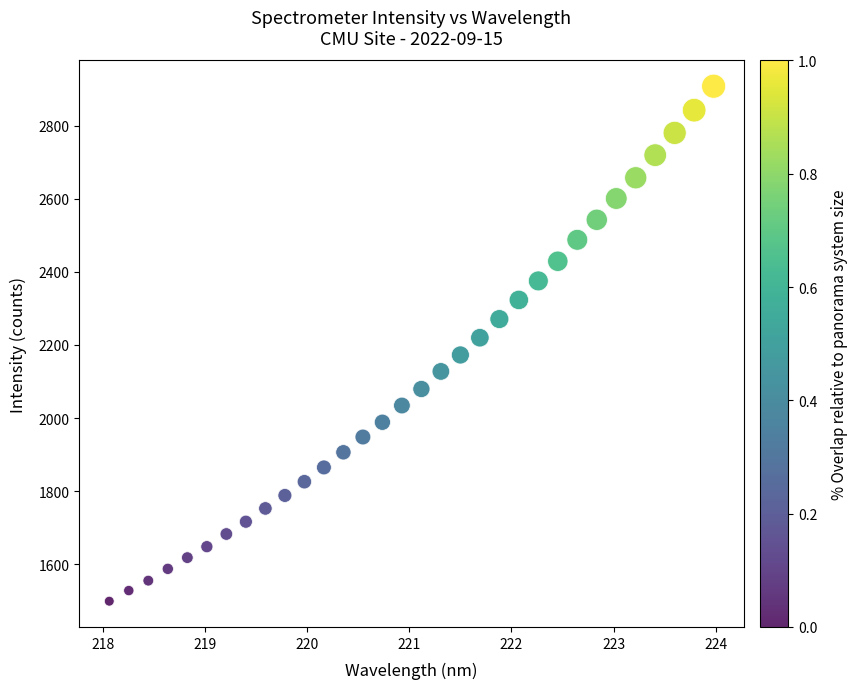

What is the range of Y values (max minus min)?

1410.4